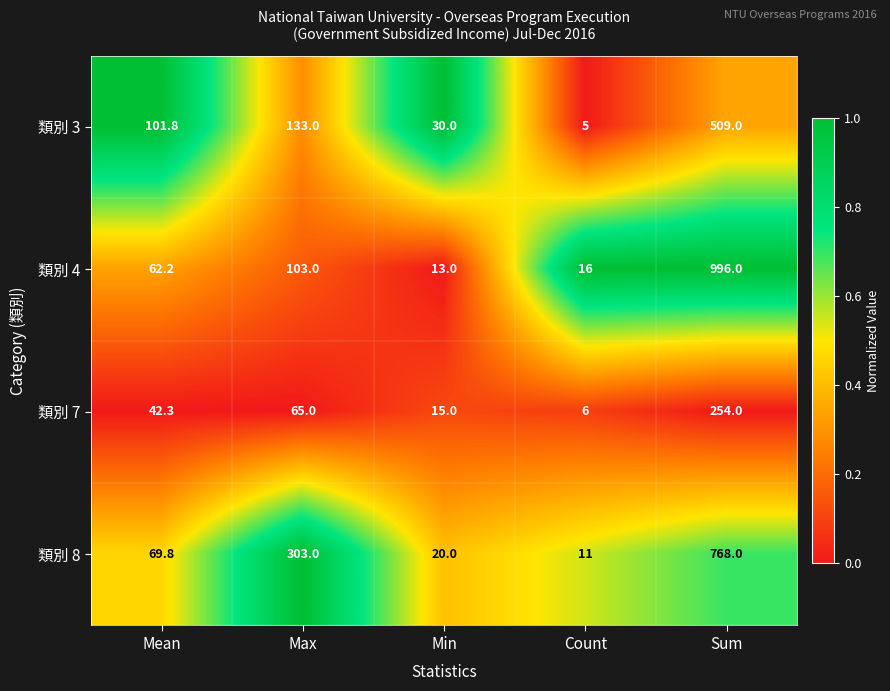

What is the average value of the 類別 8 series?

234.4